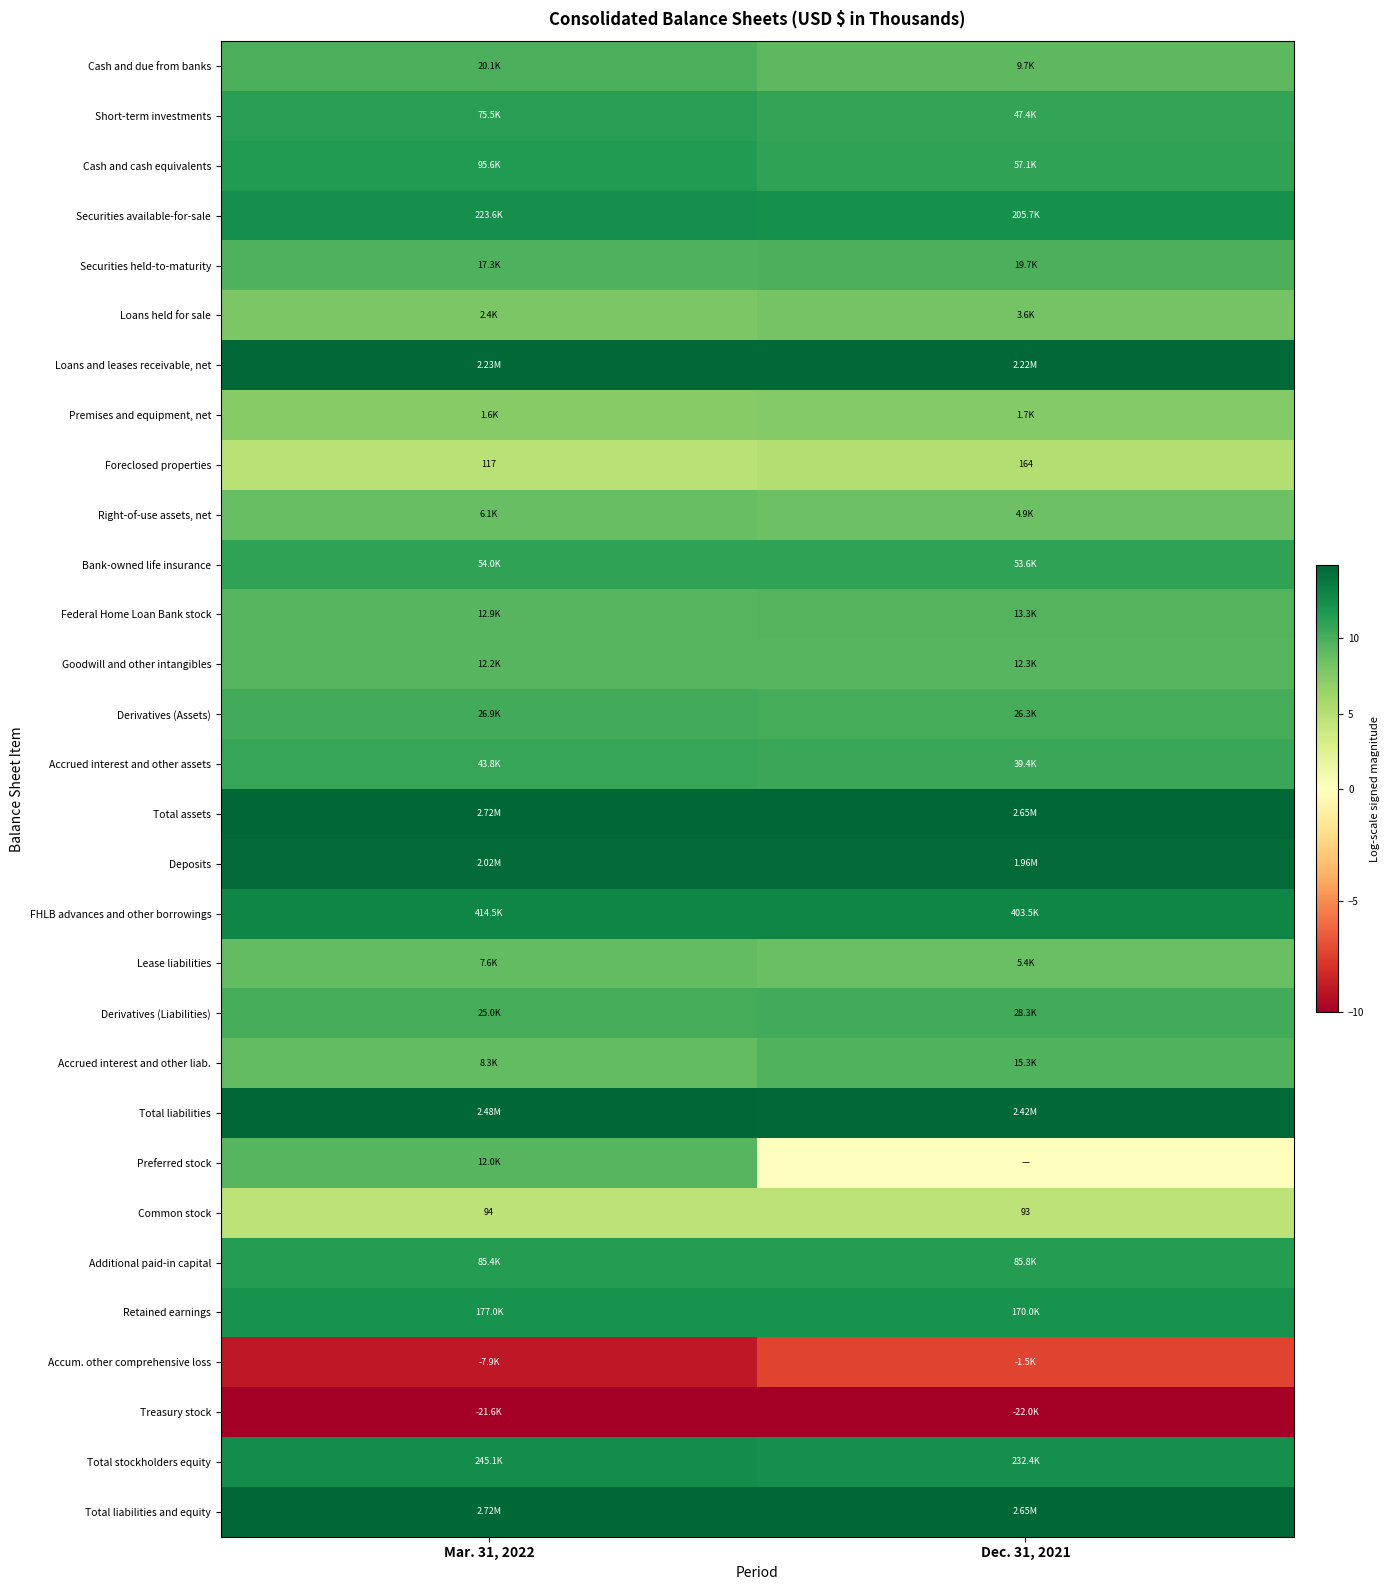

The Loans held for sale series shows 7.8 at Mar. 31, 2022. True or false?

True